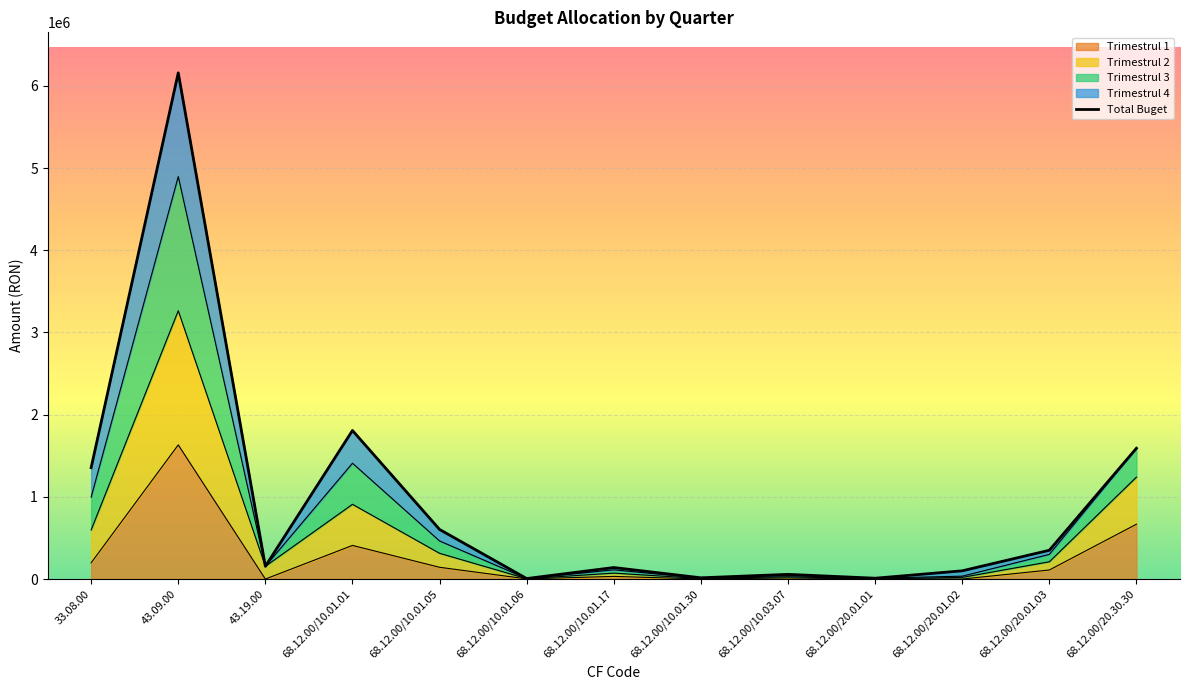

Which series changed the most between 68.12.00/10.01.05 and 68.12.00/10.01.17?

Total Buget